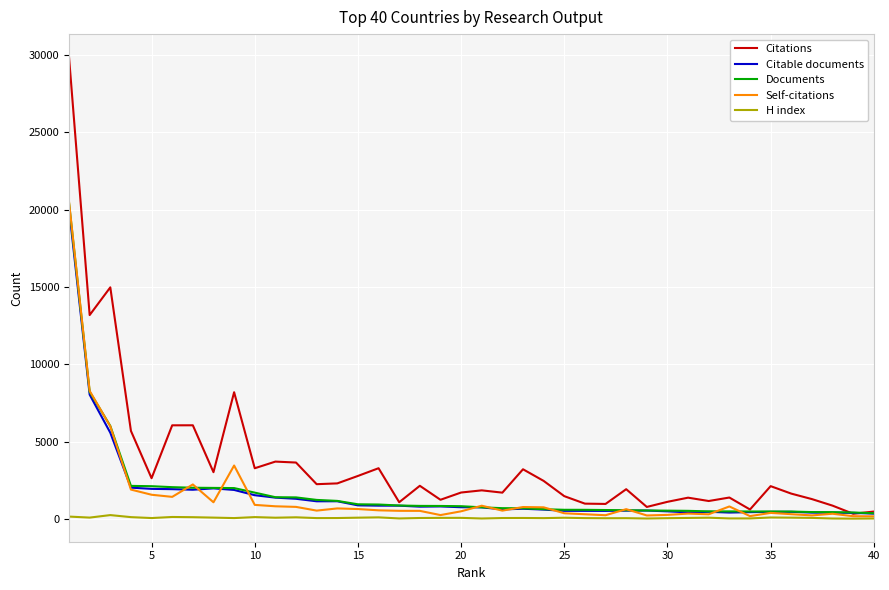

Which series has the widest spread of values?

Citations